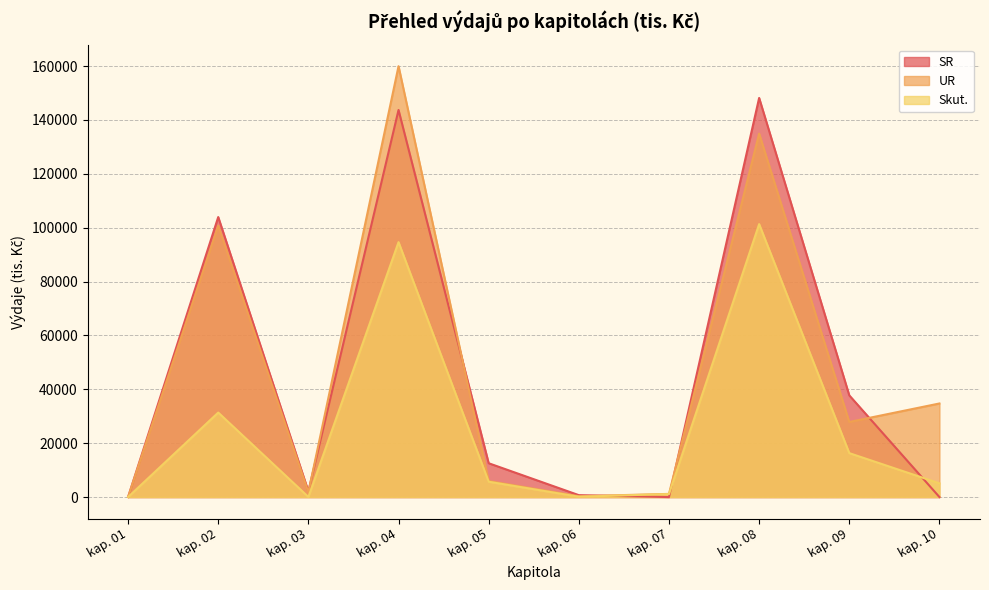

At which category does UR reach its first local peak?

kap. 02